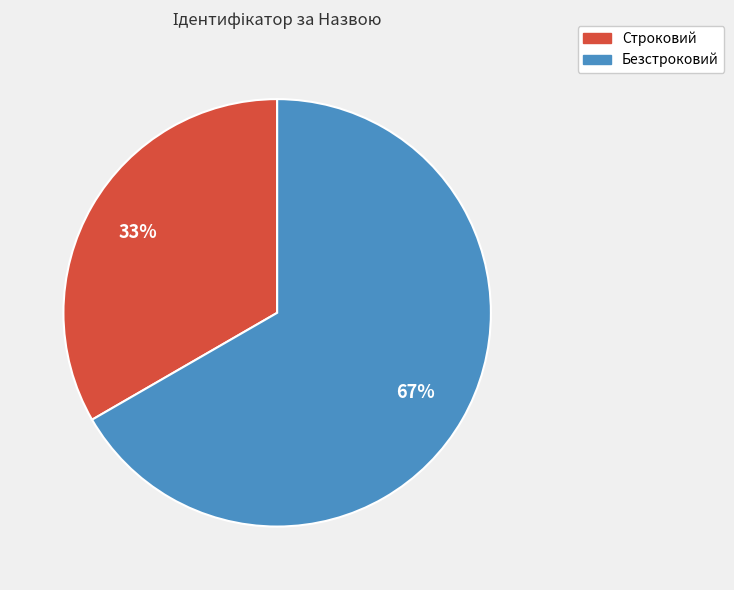

To the nearest percent, what portion does Строковий represent?

33%